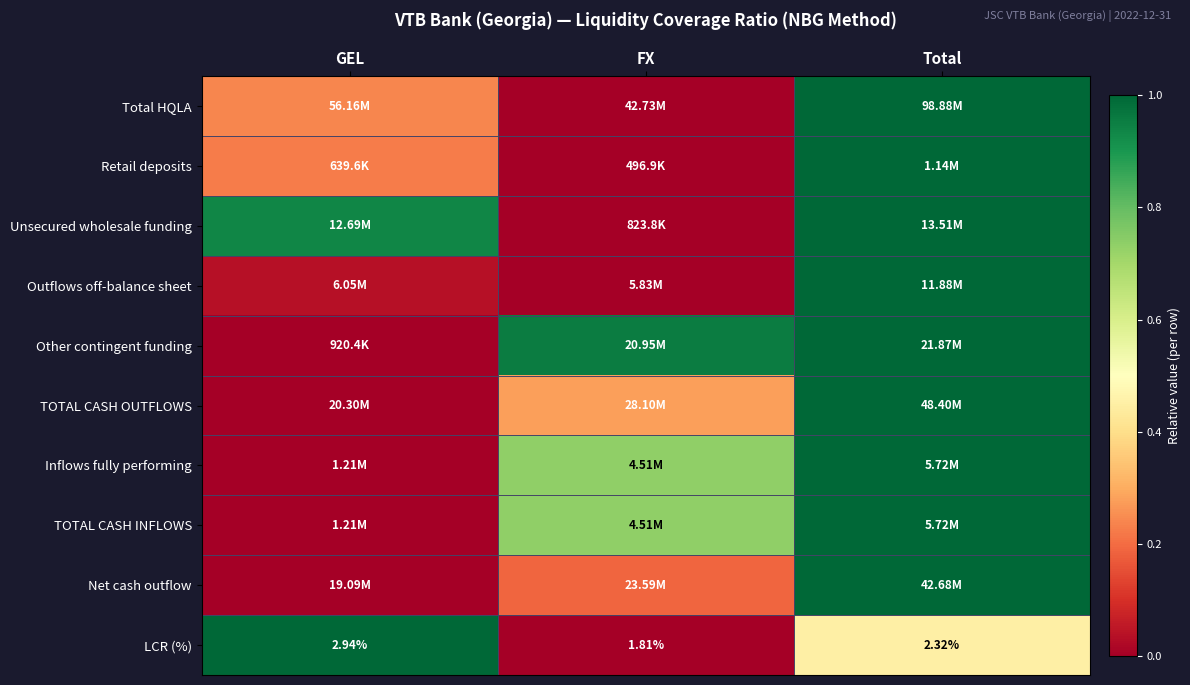

How many LCR (%) values are between 0 and 1?

3